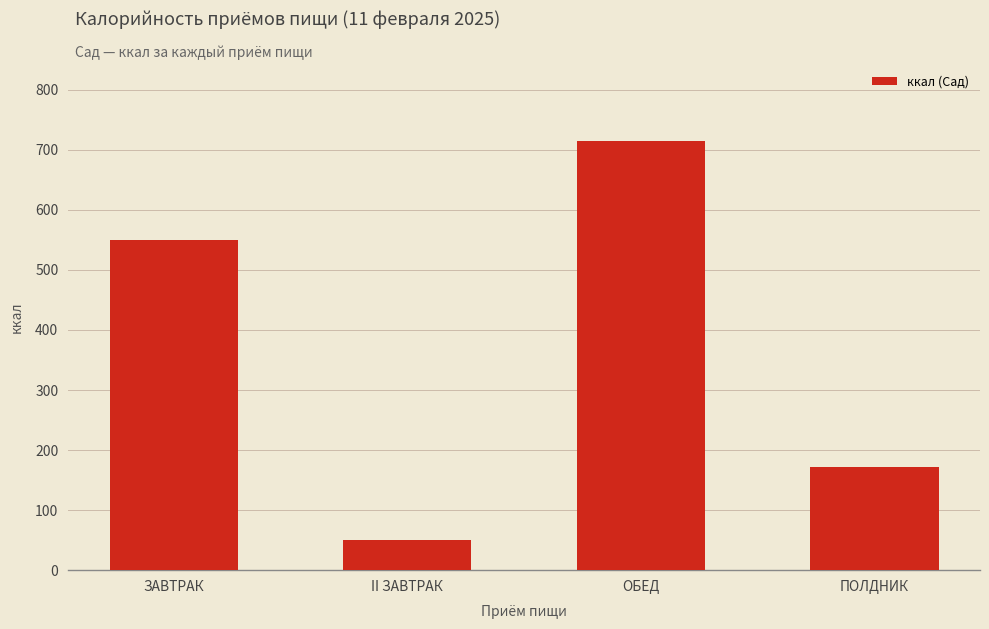

What is the value of the 3rd bar from the left?

714.4